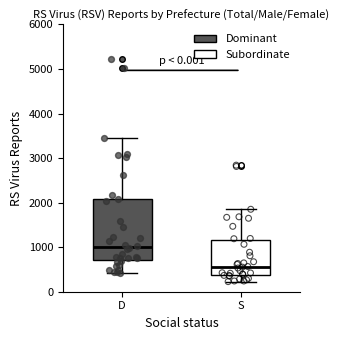

Which box is the tallest, from its lower edge to its upper edge?

D